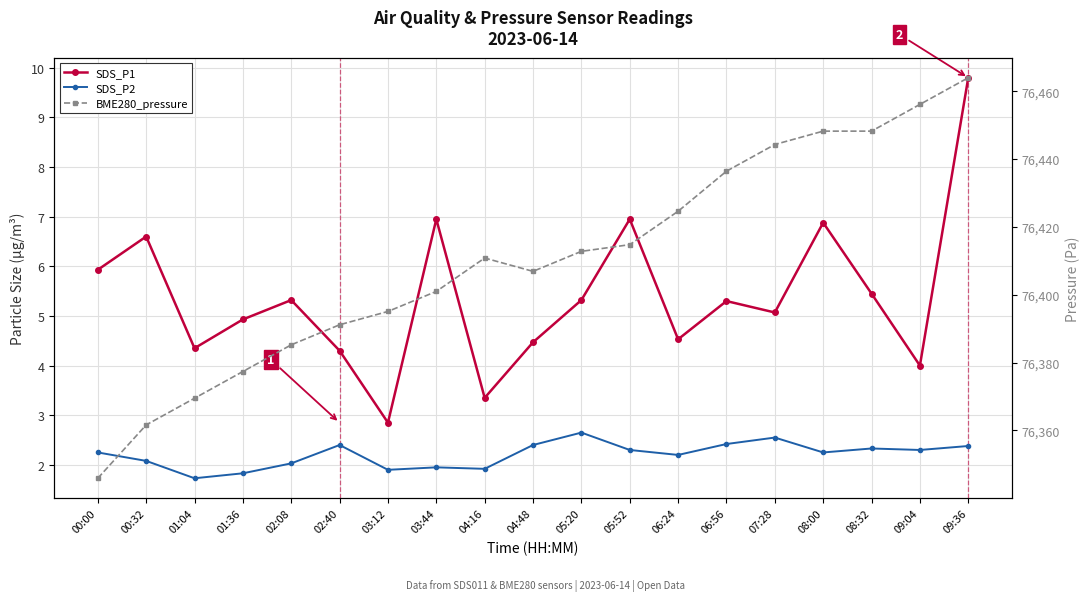

How many interior local valleys does the SDS_P2 series have?

6